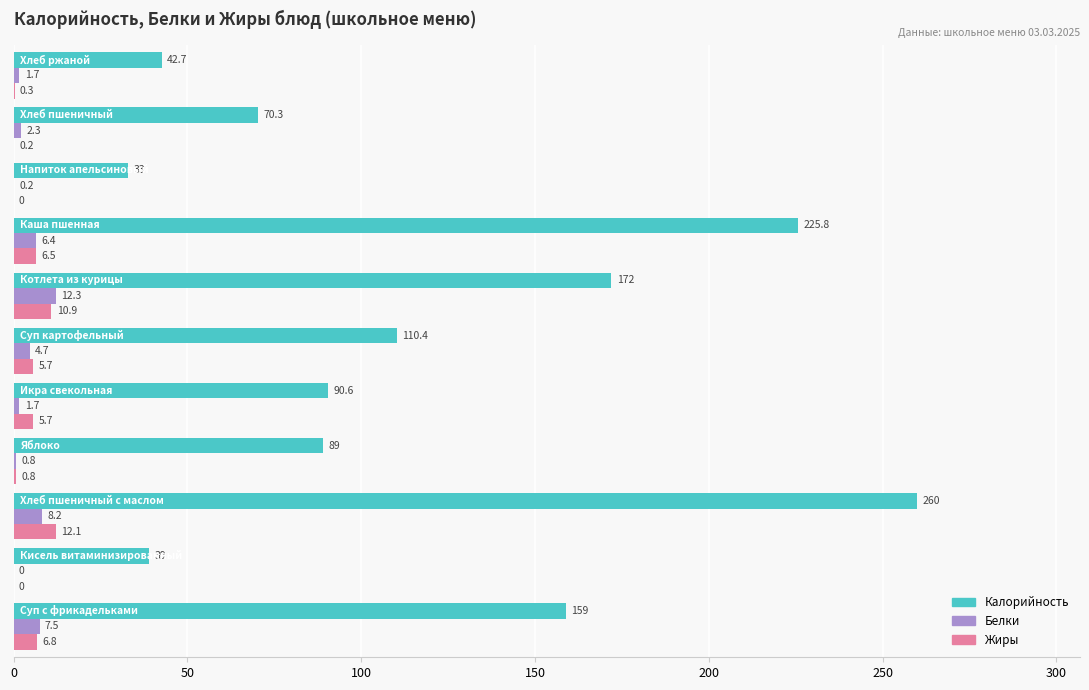

What is the greatest value displayed?

260.0